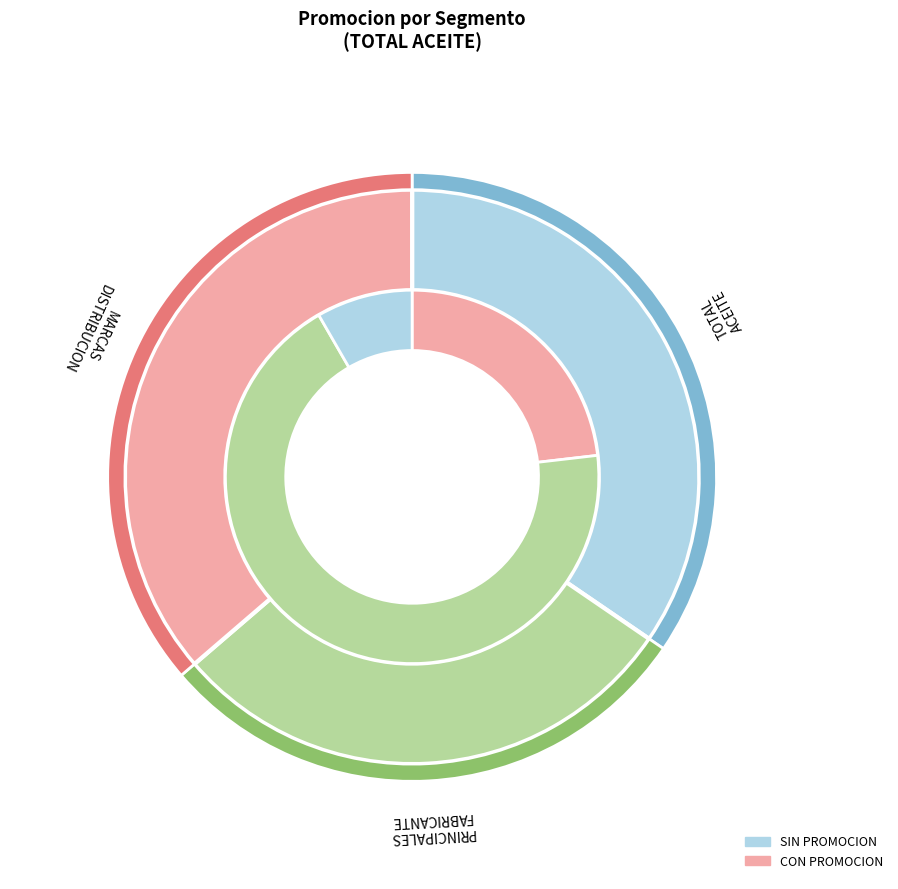

Which series has the widest spread of values?

CON PROMOCION